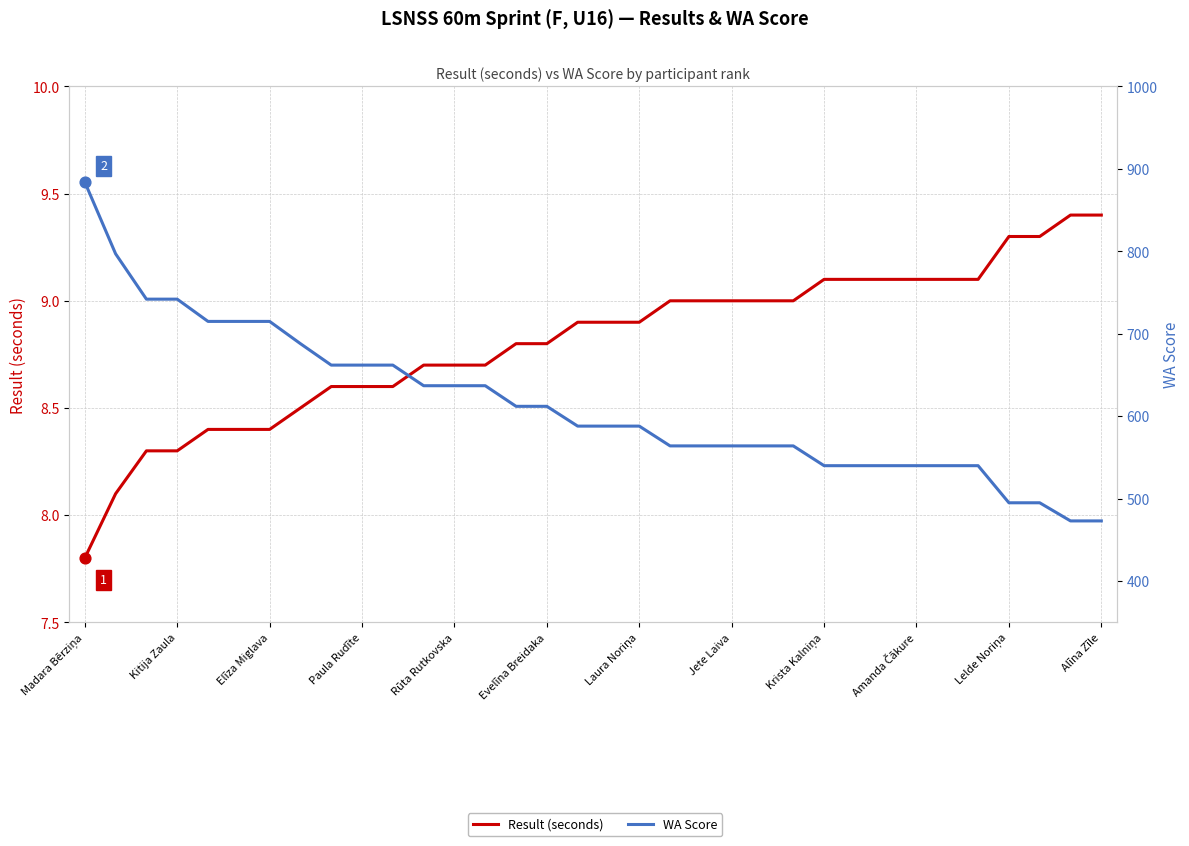

Which series has the largest total across all categories?

WA Score